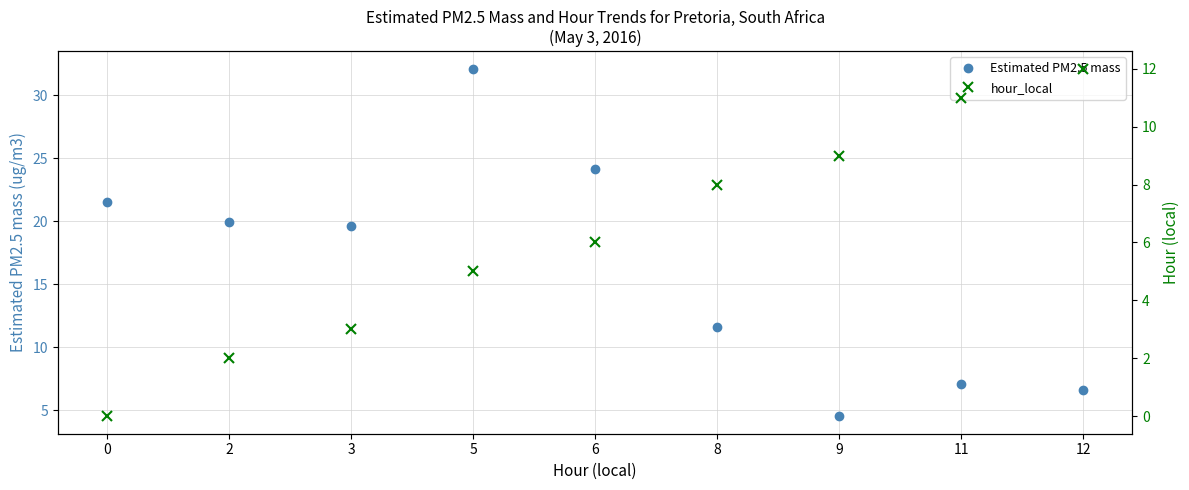

Reading left to right, extract all data points from this chart.

Estimated PM2.5 mass: 0=21.5	2=19.9	3=19.6	5=32.1	6=24.1	8=11.6	9=4.5	11=7.1	12=6.6
hour_local: 0=0.0	2=2.0	3=3.0	5=5.0	6=6.0	8=8.0	9=9.0	11=11.0	12=12.0